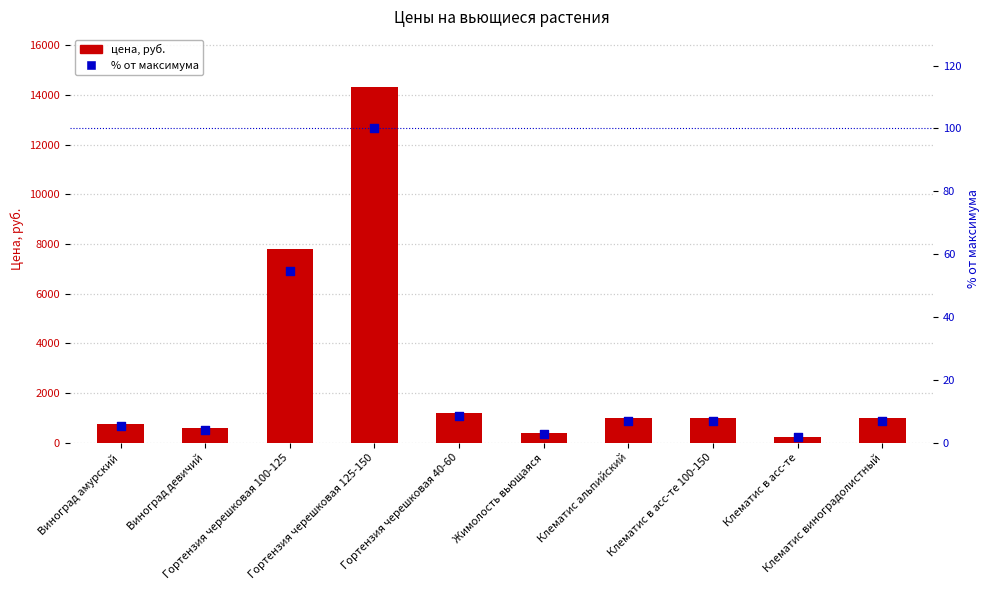

Which series reaches the minimum Y coordinate?

% от максимума